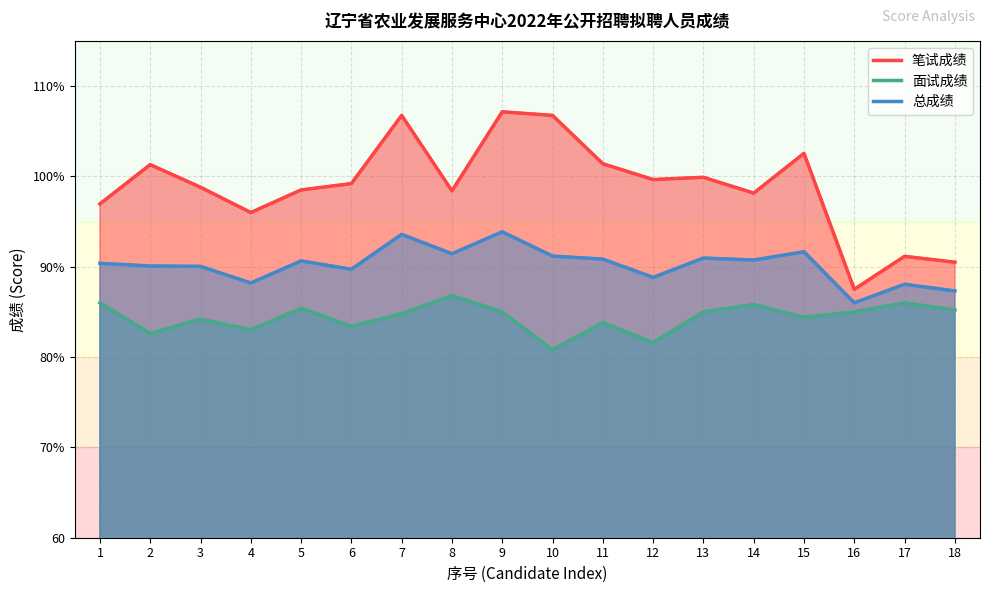

Which series has the largest range (max minus min)?

笔试成绩